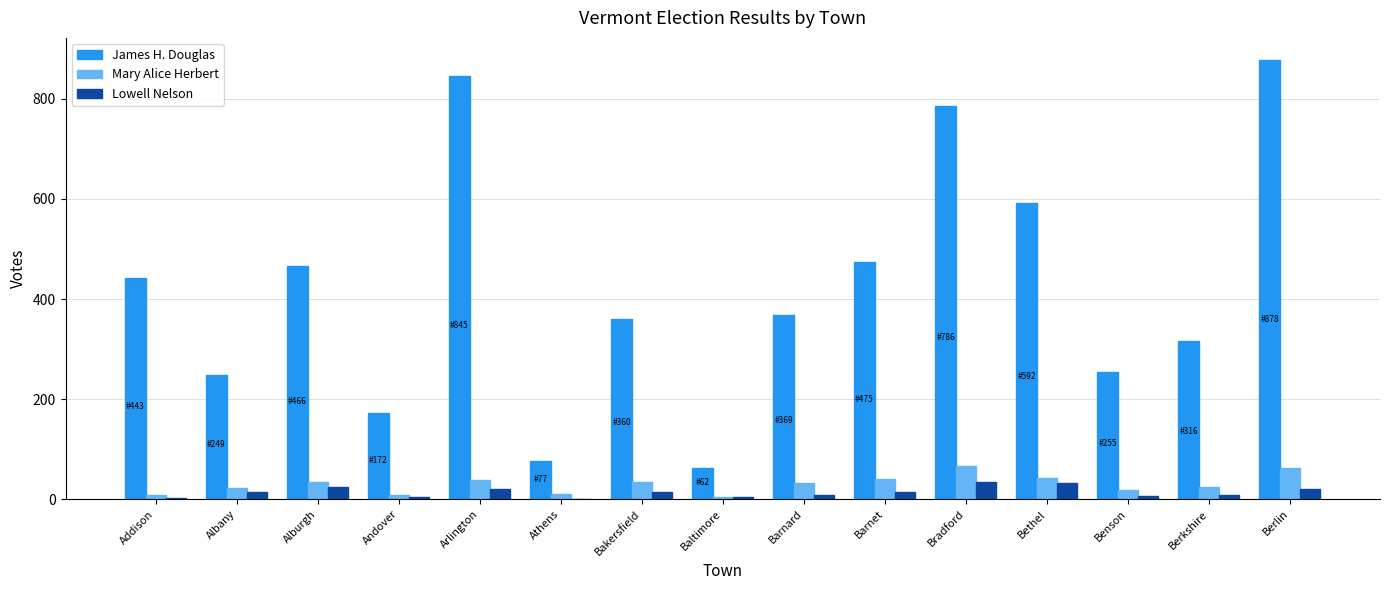

Which series has the widest spread of values?

James H. Douglas